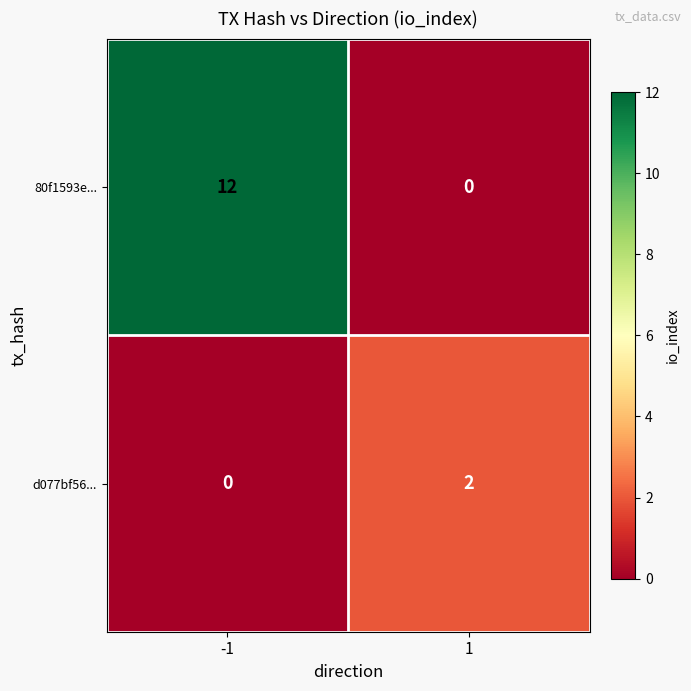

How many data points in 80f1593e... are less than 12?

1